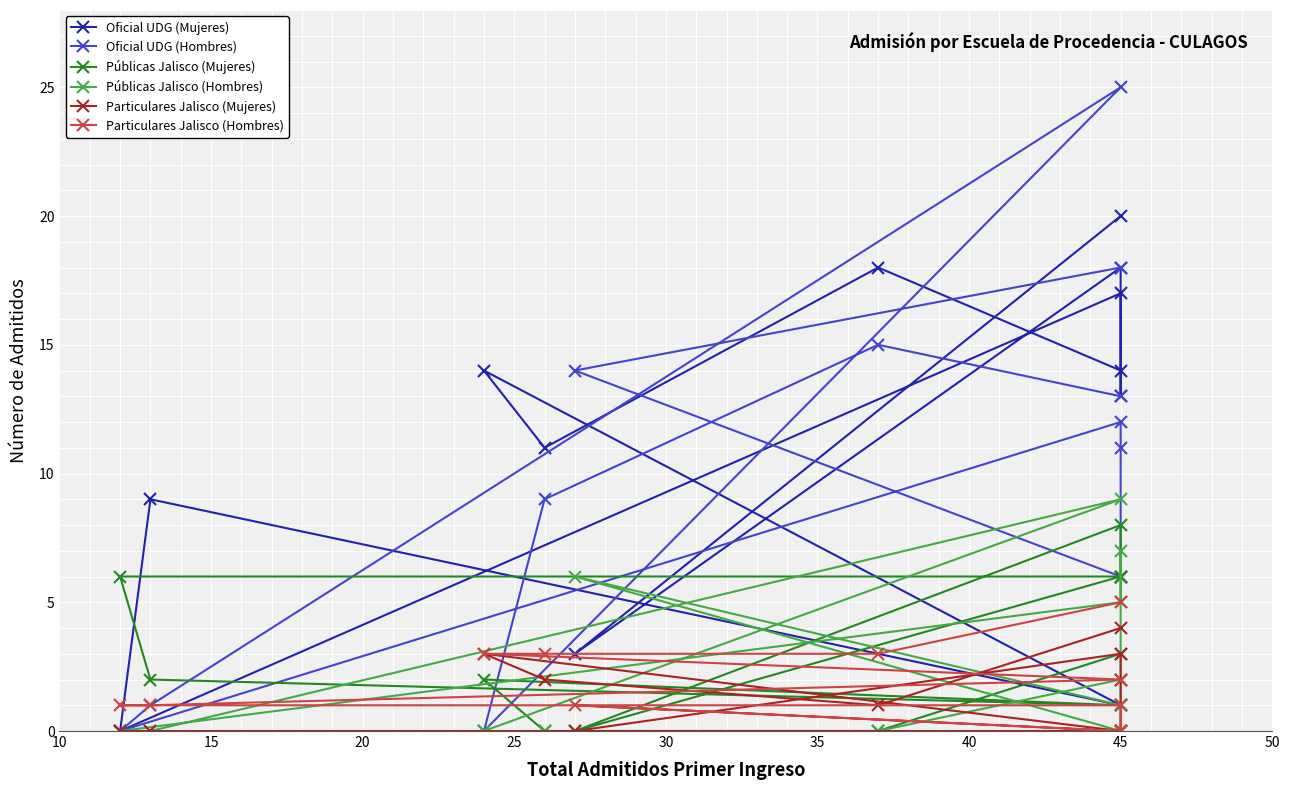

Which series ends up on top after the final intersection of Públicas Jalisco (Mujeres) and Particulares Jalisco (Hombres)?

Particulares Jalisco (Hombres)